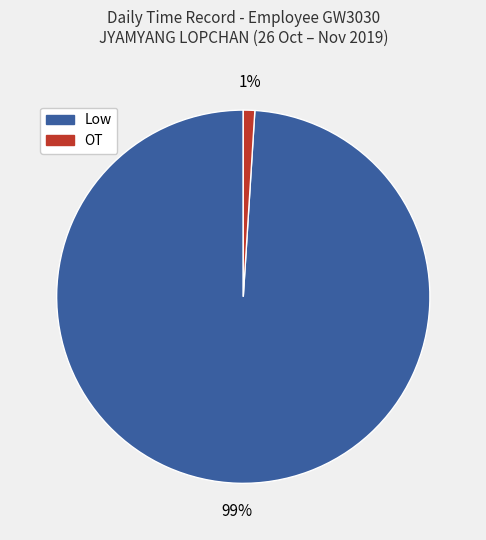

How many slices are in this pie chart?

2